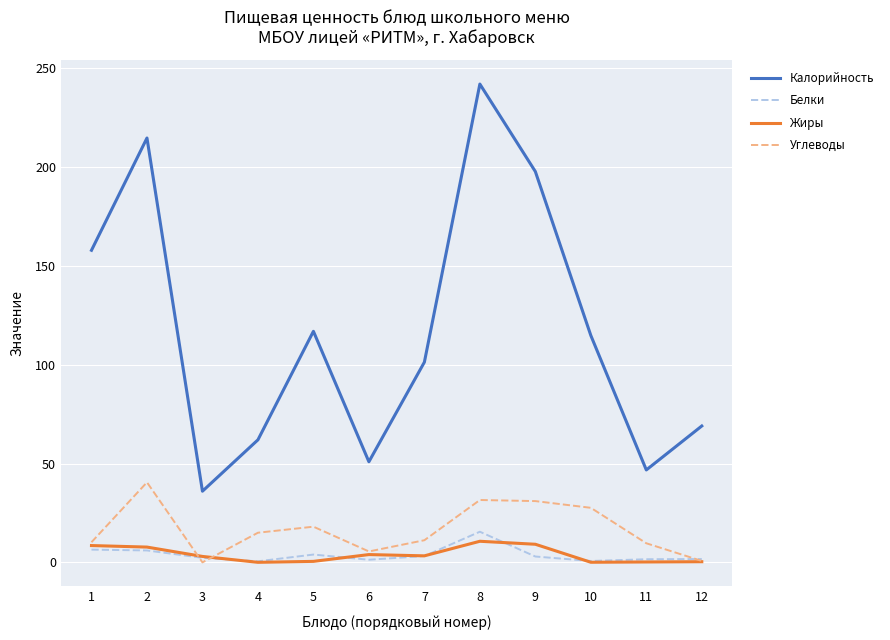

What is the difference between the maximum and minimum values in the Белки series?

15.0